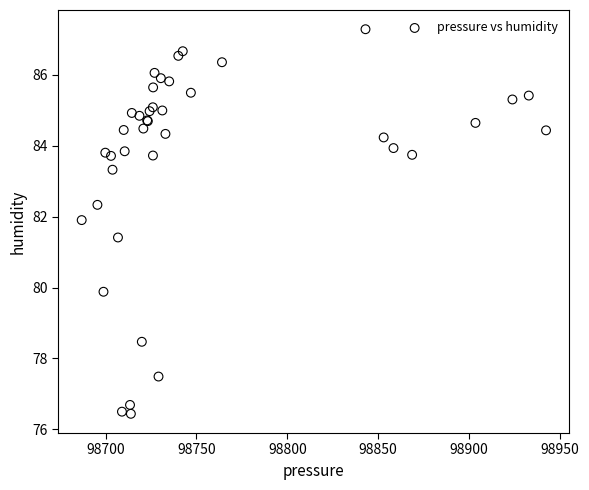

What Y value in the scatter plot is closest to 81?

81.4